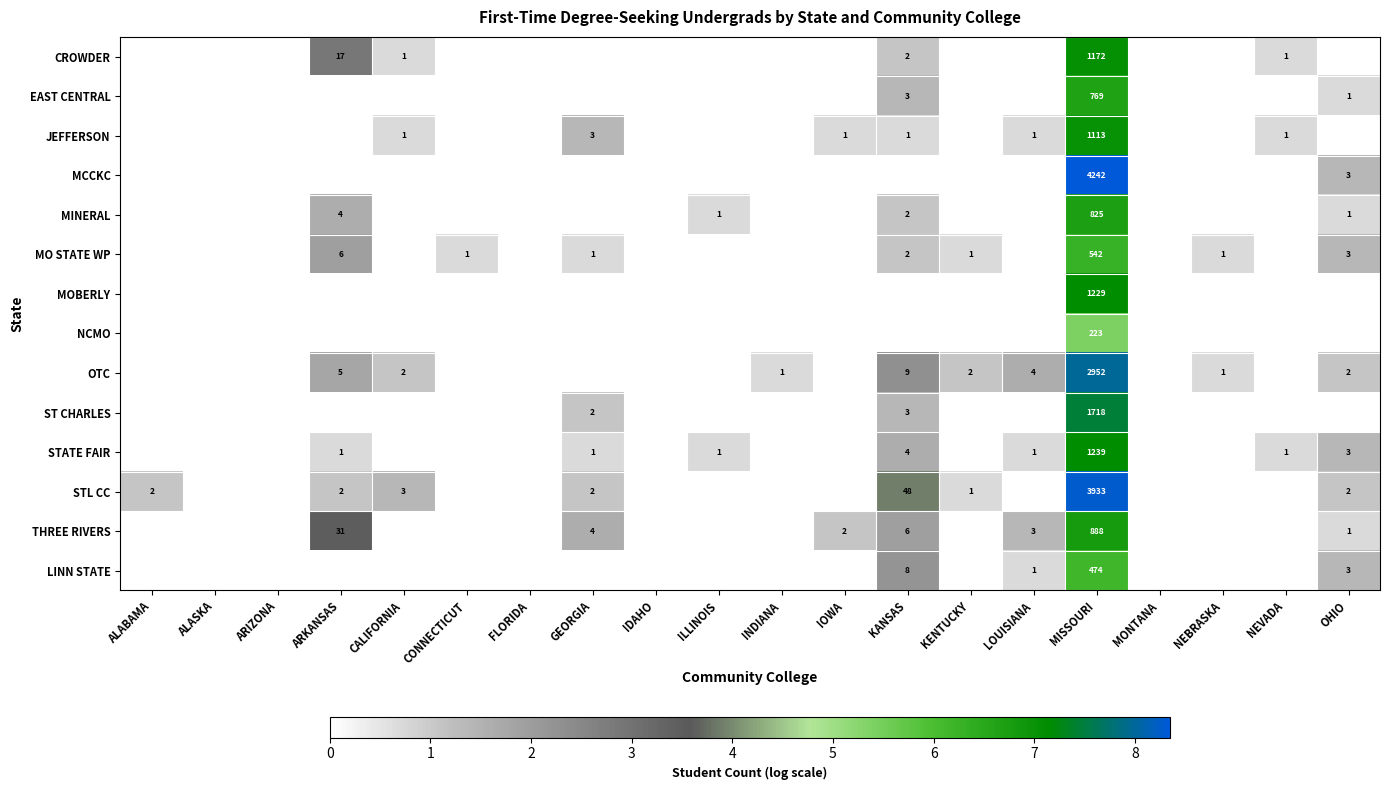

Rank the series at MISSOURI from highest to lowest value.

MCCKC, STL CC, OTC, ST CHARLES, STATE FAIR, MOBERLY, CROWDER, JEFFERSON, THREE RIVERS, MINERAL, EAST CENTRAL, MO STATE WP, LINN STATE, NCMO